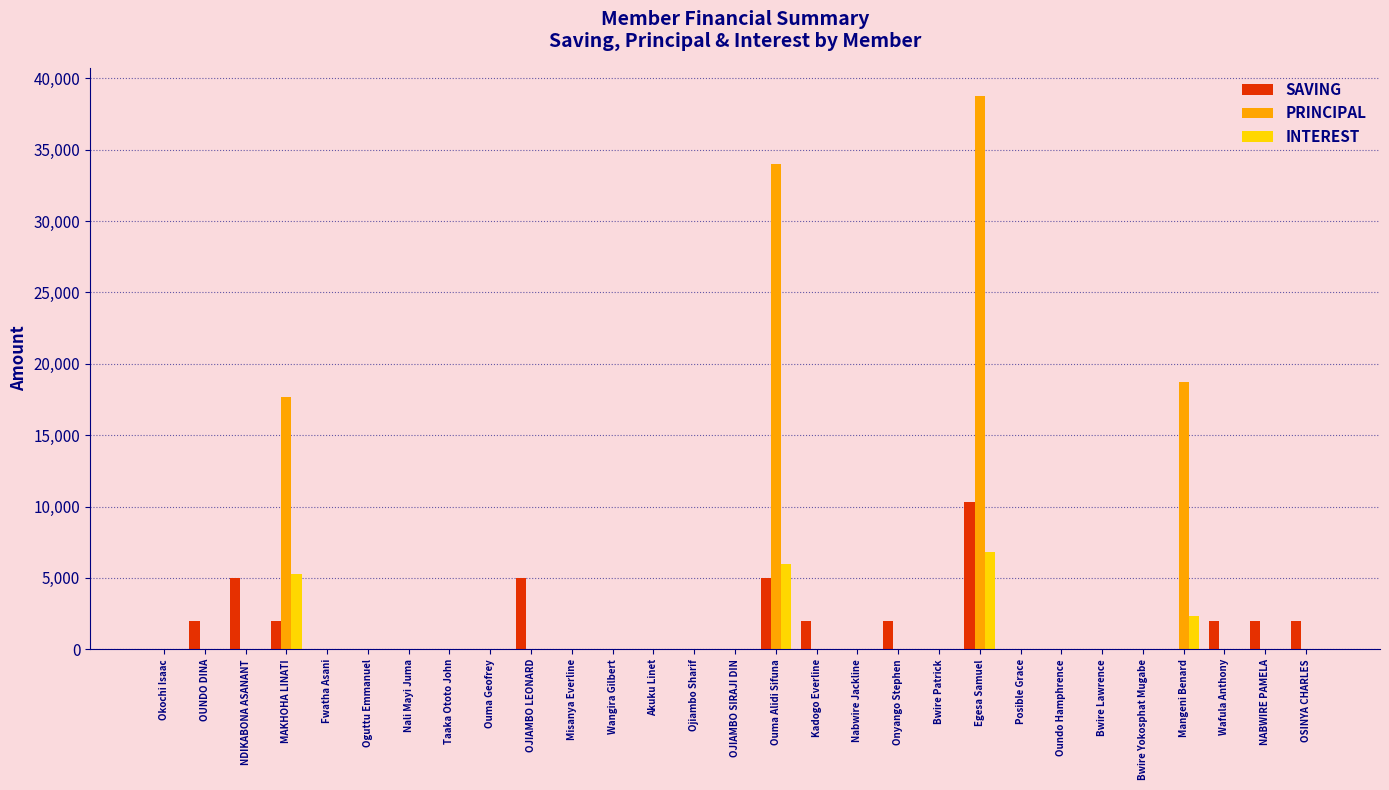

Reading left to right, what are all the values shown in this chart?

SAVING: Okochi Isaac=0	OUNDO DINA=2000	NDIKABONA ASANANT=5000	MAKHOHA LINATI=2000	Fwatha Asani=0	Oguttu Emmanuel=0	Nali Mayi Juma=0	Taaka Ototo John=0	Ouma Geofrey=0	OJIAMBO LEONARD=5000	Misanya Everline=0	Wangira Gilbert=0	Akuku Linet=0	Ojiambo Sharif=0	OJIAMBO SIRAJI DIN=0	Ouma Alidi Sifuna=5000	Kadogo Everline=2000	Nabwire Jackline=0	Onyango Stephen=2000	Bwire Patrick=0	Egesa Samuel=10300	Posible Grace=0	Oundo Hamphrence=0	Bwire Lawrence=0	Bwire Yokosphat Mugabe=0	Mangeni Benard=0	Wafula Anthony=2000	NABWIRE PAMELA=2000	OSINYA CHARLES=2000
PRINCIPAL: Okochi Isaac=0	OUNDO DINA=0	NDIKABONA ASANANT=0	MAKHOHA LINATI=17700	Fwatha Asani=0	Oguttu Emmanuel=0	Nali Mayi Juma=0	Taaka Ototo John=0	Ouma Geofrey=0	OJIAMBO LEONARD=0	Misanya Everline=0	Wangira Gilbert=0	Akuku Linet=0	Ojiambo Sharif=0	OJIAMBO SIRAJI DIN=0	Ouma Alidi Sifuna=34000	Kadogo Everline=0	Nabwire Jackline=0	Onyango Stephen=0	Bwire Patrick=0	Egesa Samuel=38800	Posible Grace=0	Oundo Hamphrence=0	Bwire Lawrence=0	Bwire Yokosphat Mugabe=0	Mangeni Benard=18700	Wafula Anthony=0	NABWIRE PAMELA=0	OSINYA CHARLES=0
INTEREST: Okochi Isaac=0	OUNDO DINA=0	NDIKABONA ASANANT=0	MAKHOHA LINATI=5300	Fwatha Asani=0	Oguttu Emmanuel=0	Nali Mayi Juma=0	Taaka Ototo John=0	Ouma Geofrey=0	OJIAMBO LEONARD=0	Misanya Everline=0	Wangira Gilbert=0	Akuku Linet=0	Ojiambo Sharif=0	OJIAMBO SIRAJI DIN=0	Ouma Alidi Sifuna=6000	Kadogo Everline=0	Nabwire Jackline=0	Onyango Stephen=0	Bwire Patrick=0	Egesa Samuel=6800	Posible Grace=0	Oundo Hamphrence=0	Bwire Lawrence=0	Bwire Yokosphat Mugabe=0	Mangeni Benard=2300	Wafula Anthony=0	NABWIRE PAMELA=0	OSINYA CHARLES=0